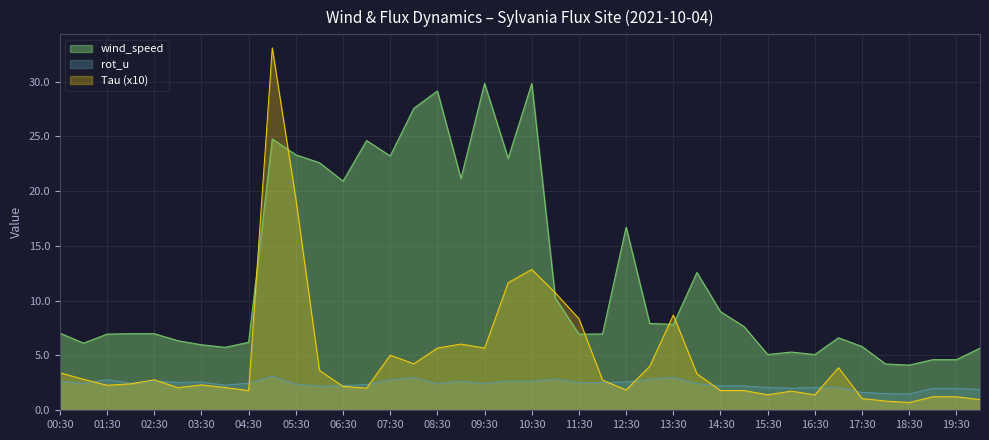

What are all the series names shown in the legend?

wind_speed, rot_u, Tau (x10)